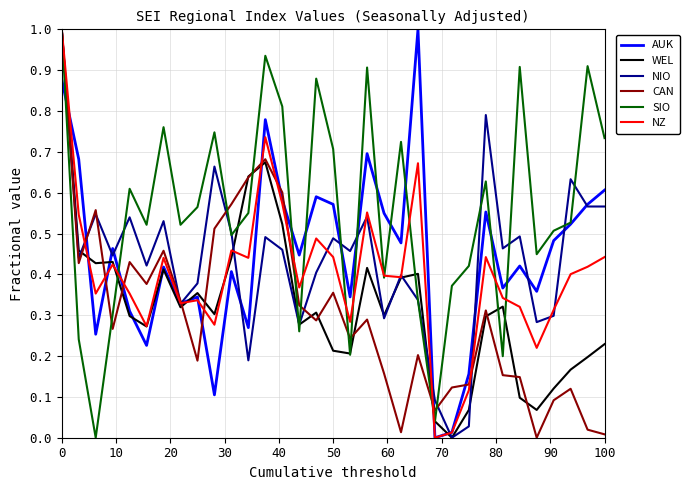

What is the maximum value shown in the chart?

1.0